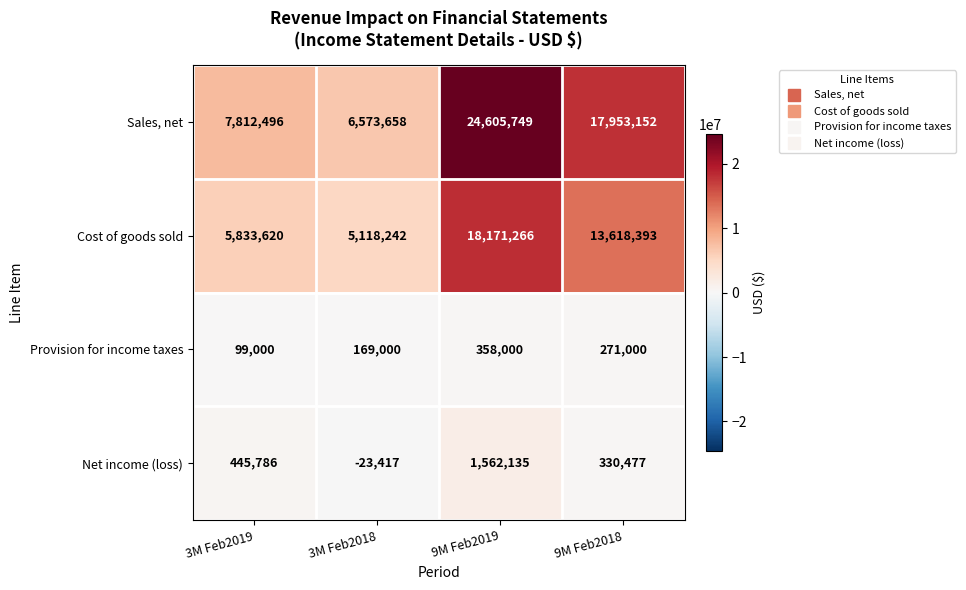

Reading left to right, extract all data points from this chart.

Sales, net: 7812496	6573658	24605749	17953152
Cost of goods sold: 5833620	5118242	18171266	13618393
Provision for income taxes: 99000	169000	358000	271000
Net income (loss): 445786	-23417	1562135	330477